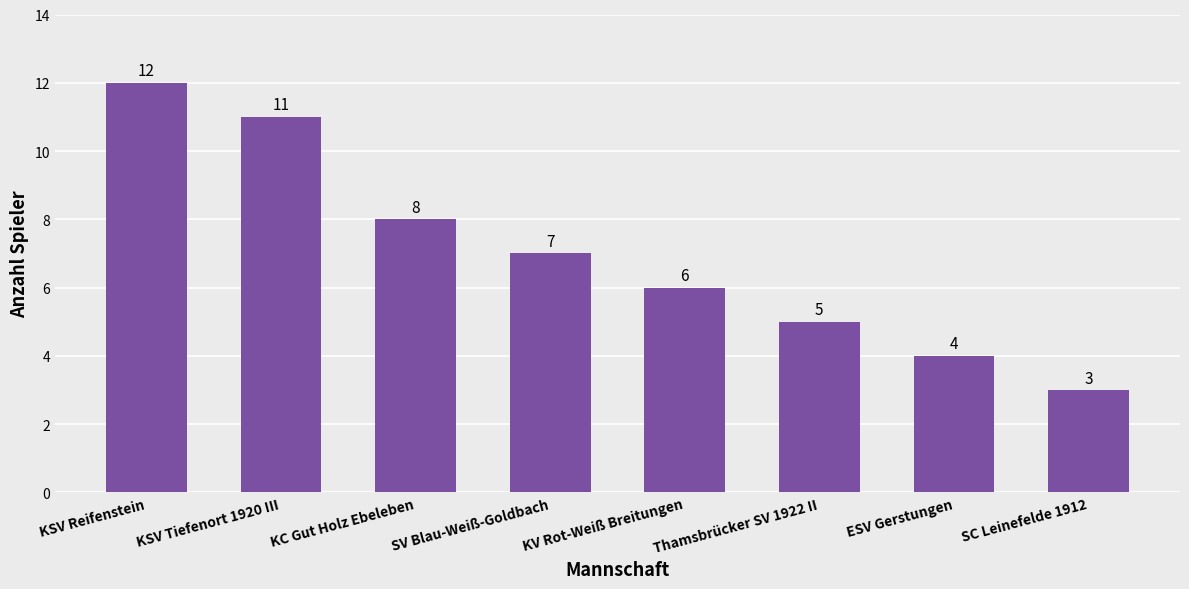

Rank the categories by value from lowest to highest.

SC Leinefelde 1912, ESV Gerstungen, Thamsbrücker SV 1922 II, KV Rot-Weiß Breitungen, SV Blau-Weiß-Goldbach, KC Gut Holz Ebeleben, KSV Tiefenort 1920 III, KSV Reifenstein